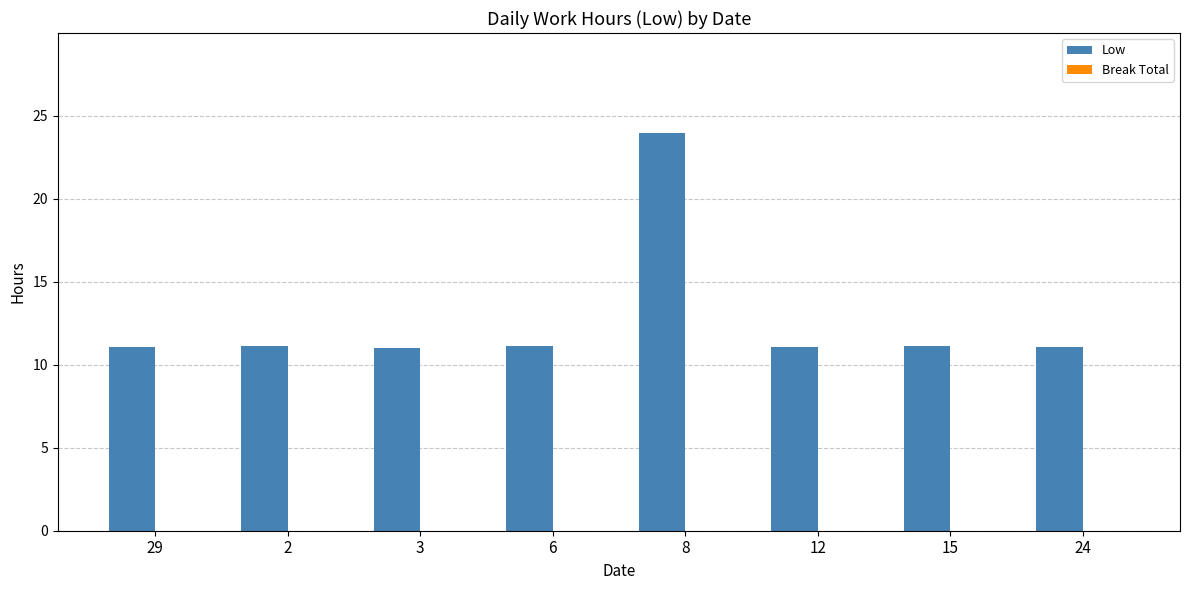

What is the smallest value displayed?

11.0